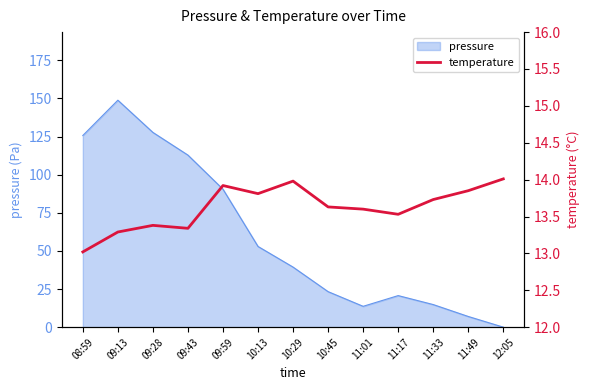

What is the difference between the second highest and minimum values?

1.0